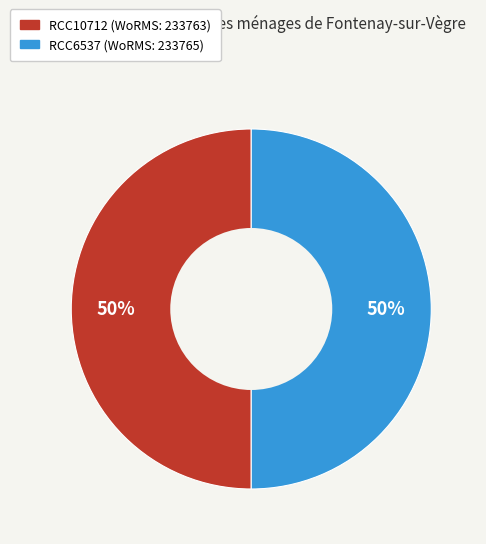

To the nearest percent, what portion does RCC10712 represent?

50%